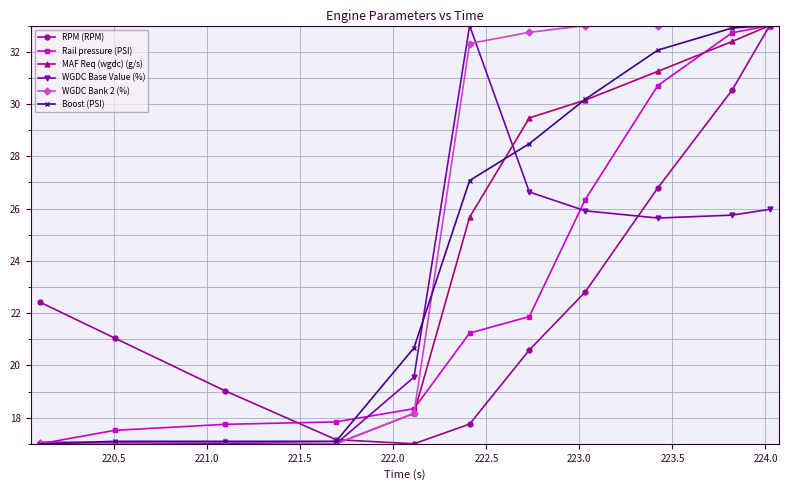

What is the minimum value for WGDC Base Value (%)?

17.0